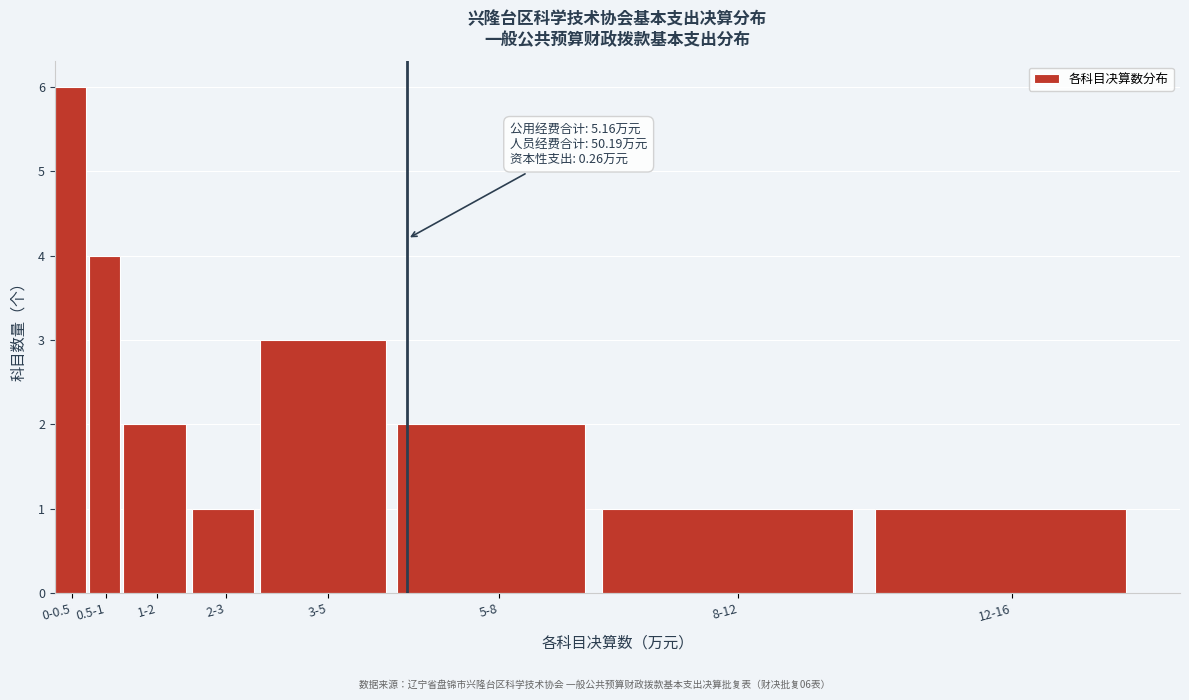

Reading right to left, list all the values displayed in this chart.

12-16=1	8-12=1	5-8=2	3-5=3	2-3=1	1-2=2	0.5-1=4	0-0.5=6